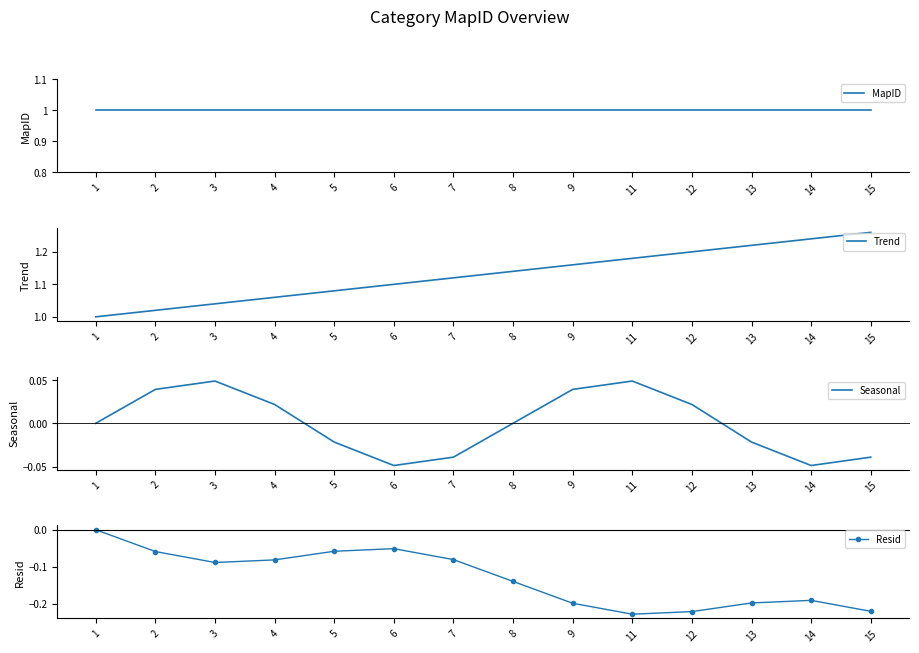

The Seasonal series shows -0.0 at 14. True or false?

True